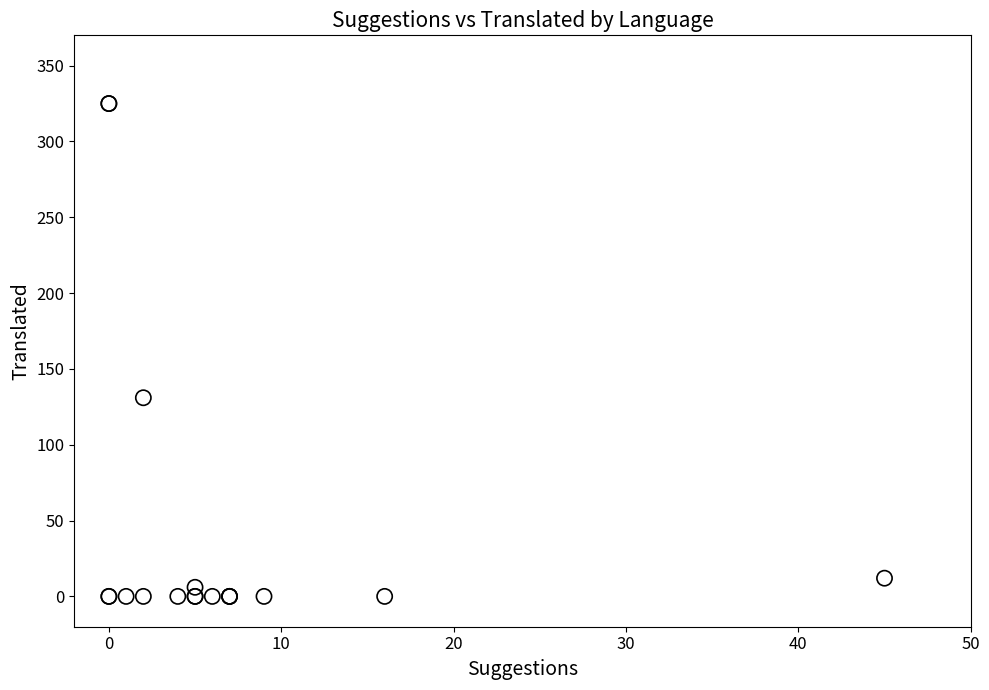

What Y value in the scatter plot is closest to 162?

131